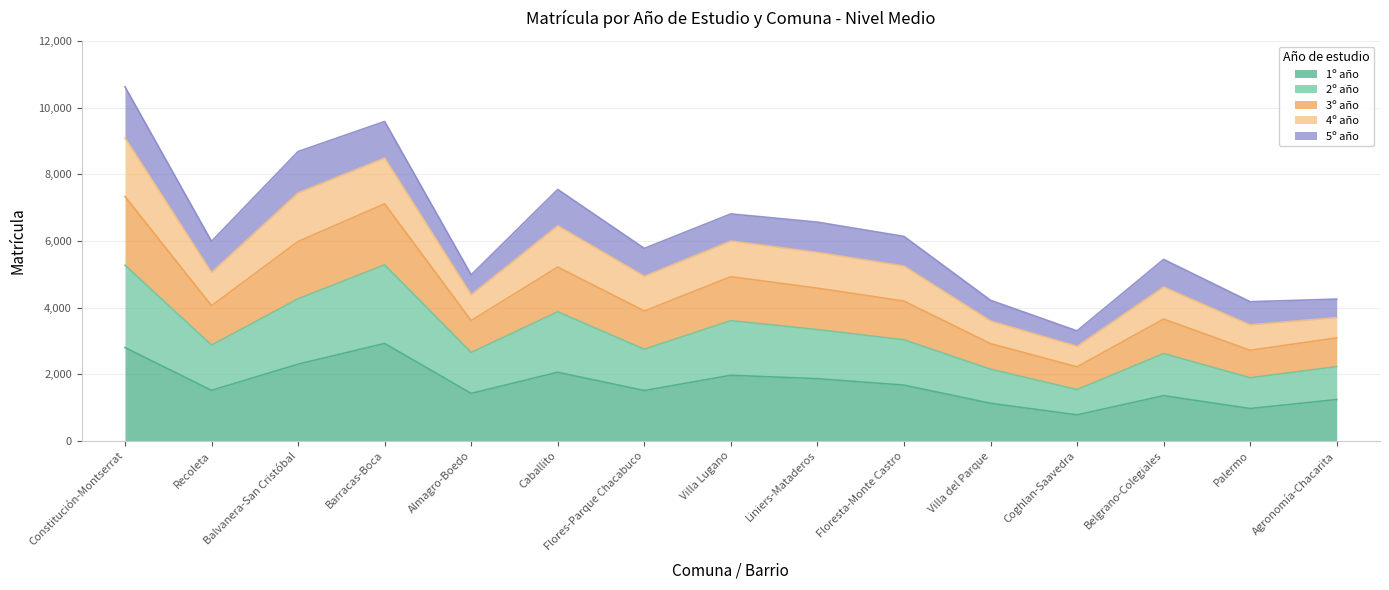

Is it true that 1º año equals 3150 at Caballito?

False